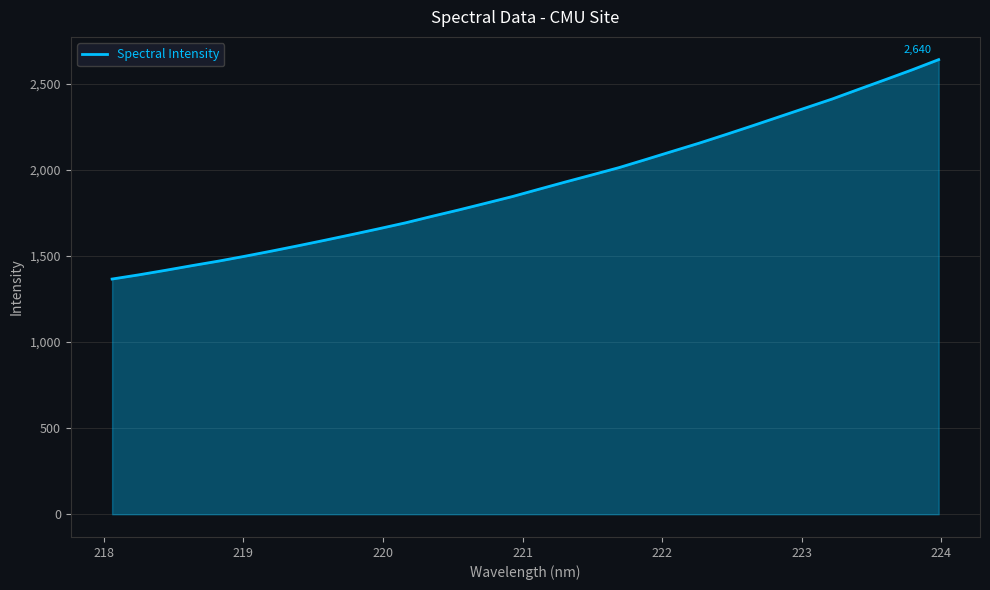

How many lines are shown in the chart?

1